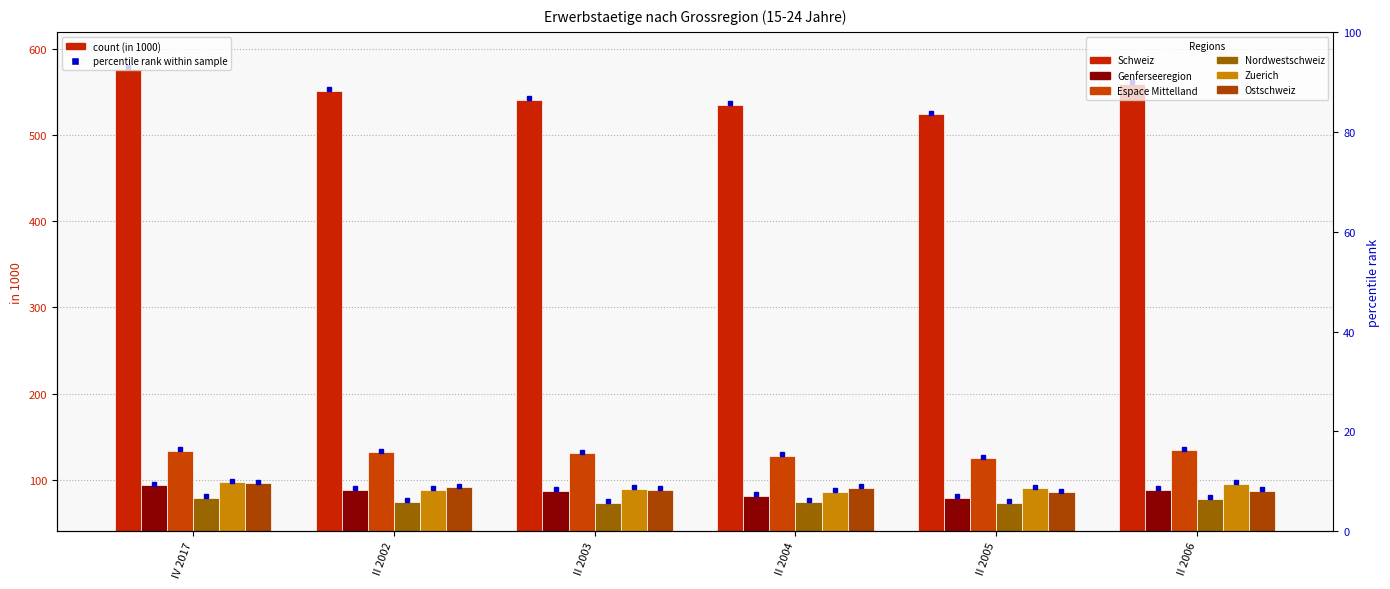

At which label is Schweiz closest to 550?

II 2002